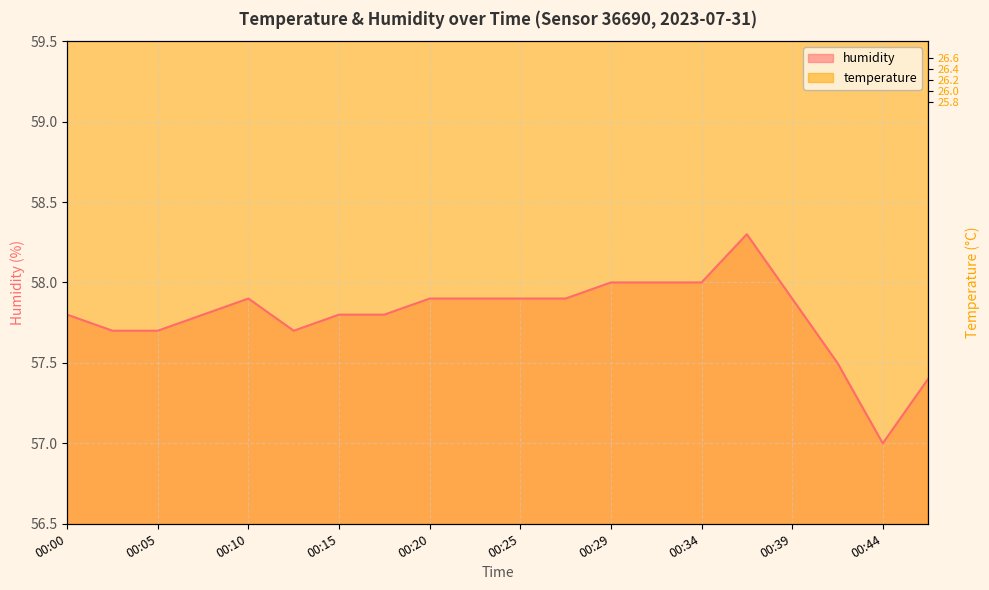

What value does the humidity series have at 00:44?

57.0